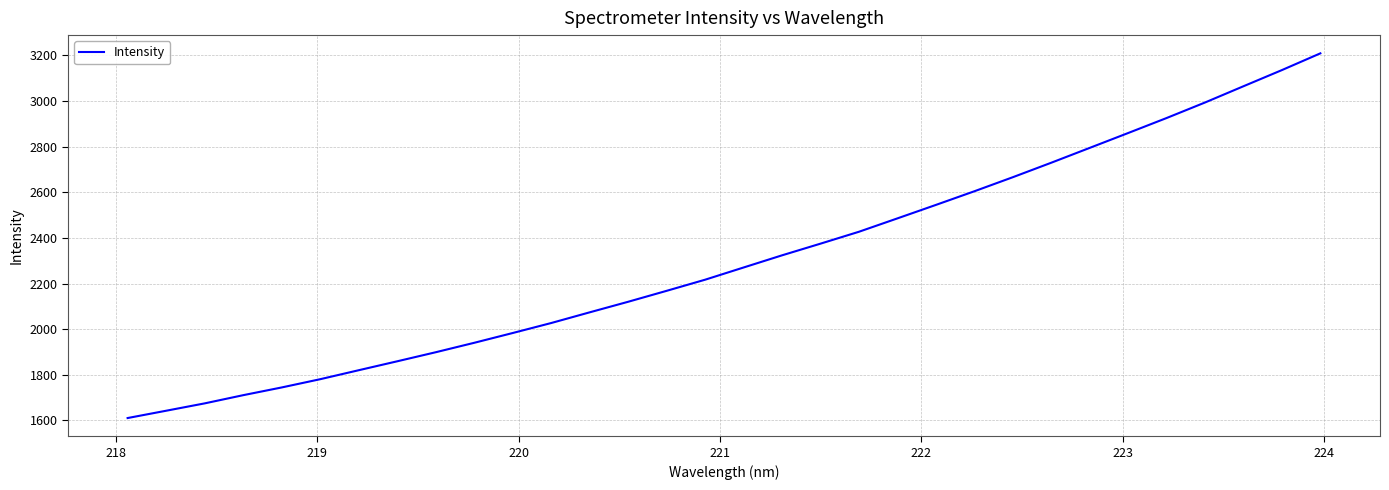

What is the maximum value shown in the chart?

3209.4